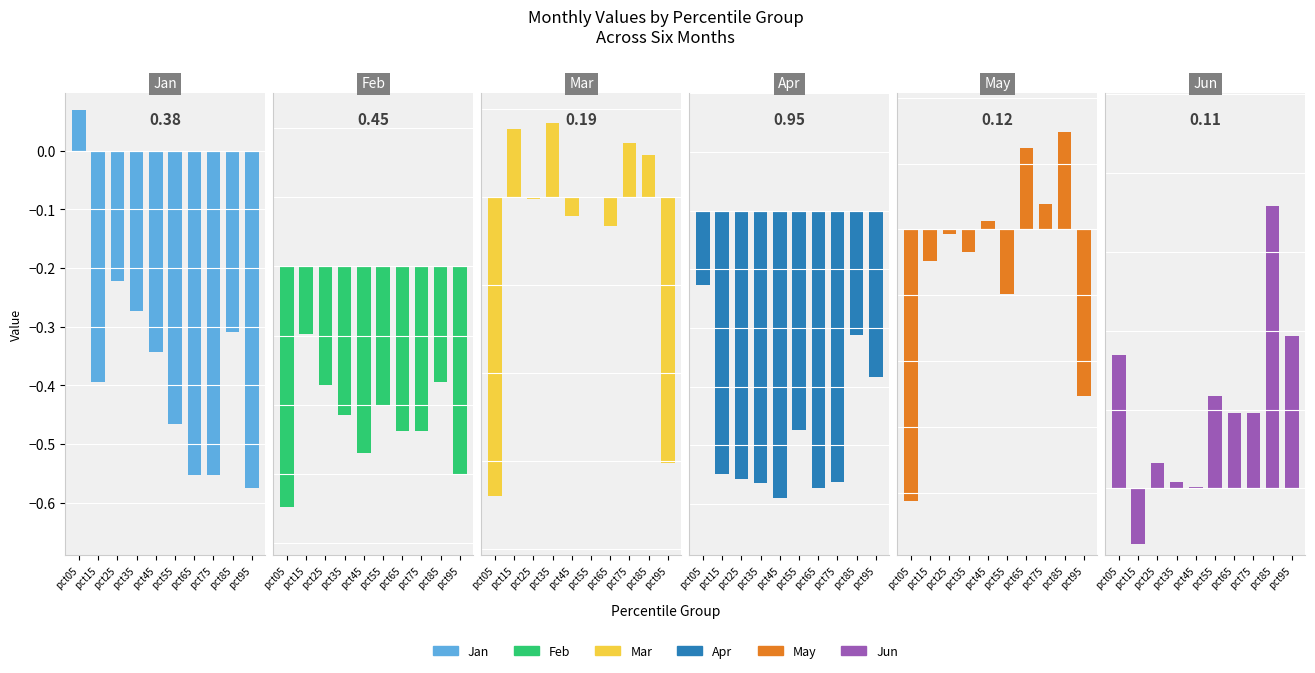

What is the total value across all series at pct55?

-1.8